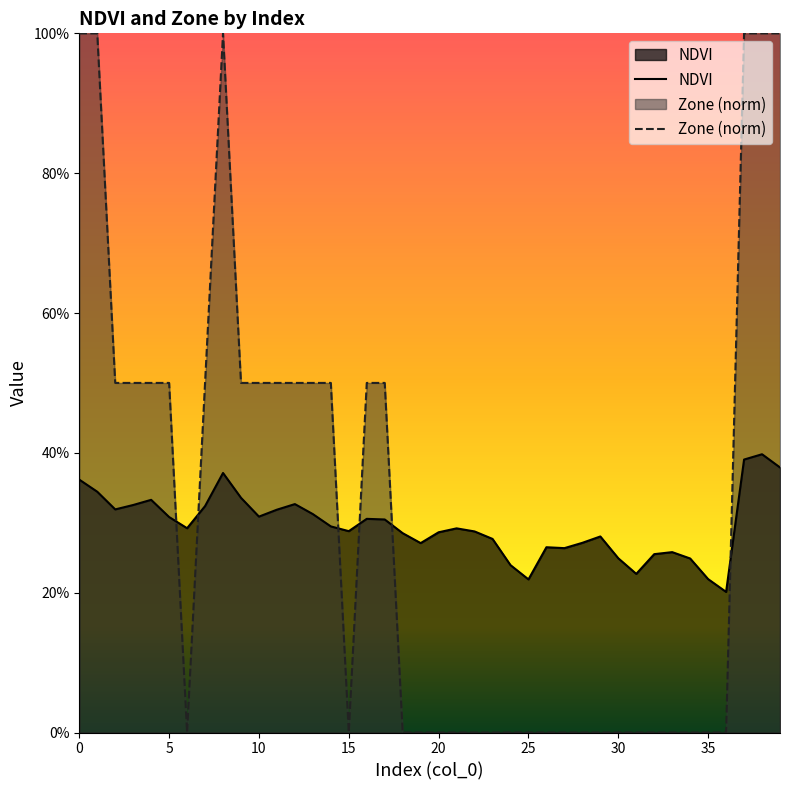

How many interior local peaks does the Zone (norm) series have?

1